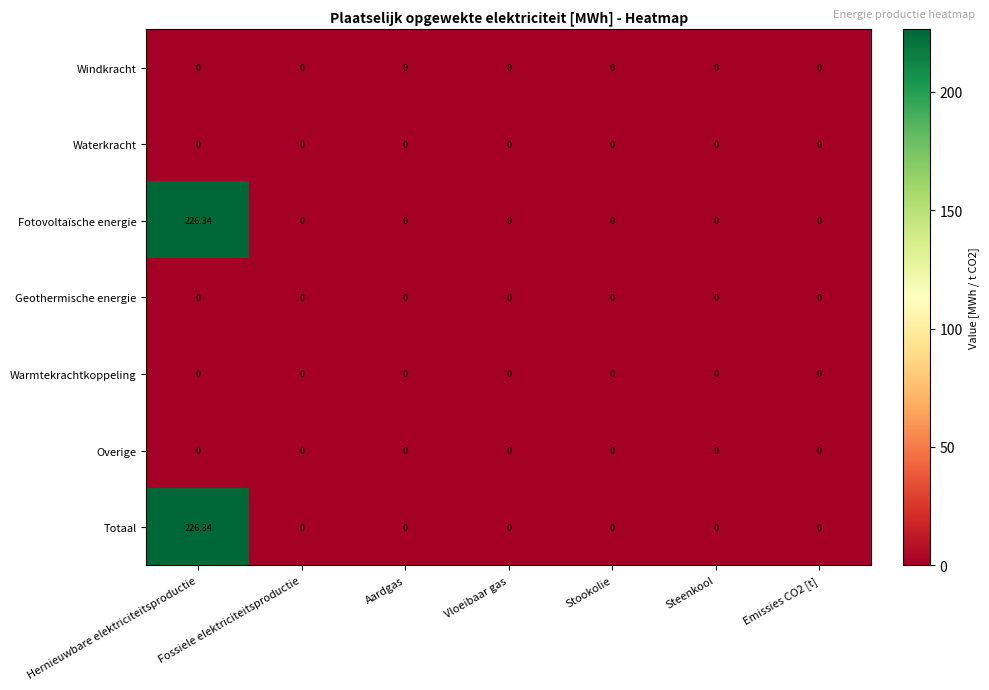

At which category is the sum across all series the highest?

Hernieuwbare elektriciteitsproductie